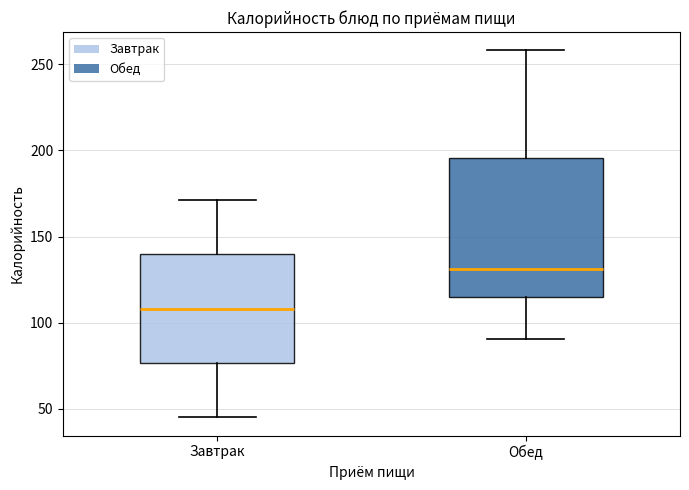

Which box is the tallest, from its lower edge to its upper edge?

Обед